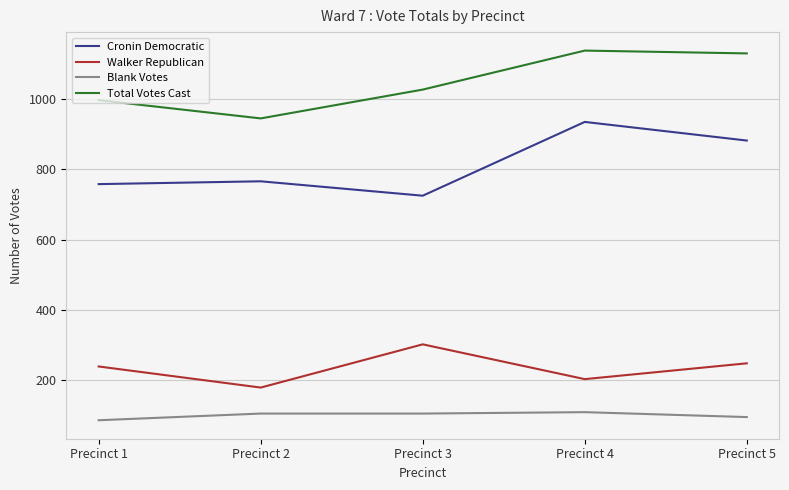

What is the highest value of the Blank Votes series?

109